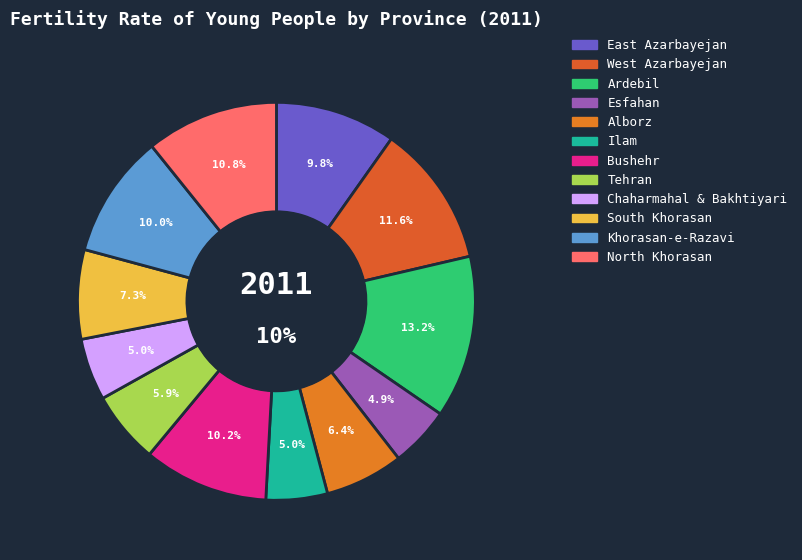

To the nearest percent, what percentage of the pie is Tehran?

6%